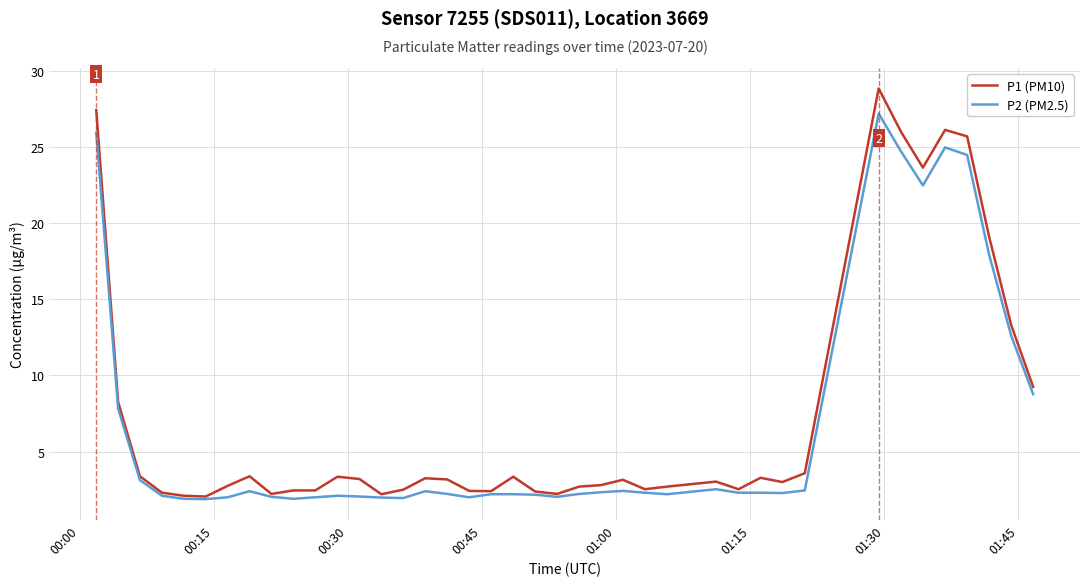

What is the minimum value shown in the chart?

1.9